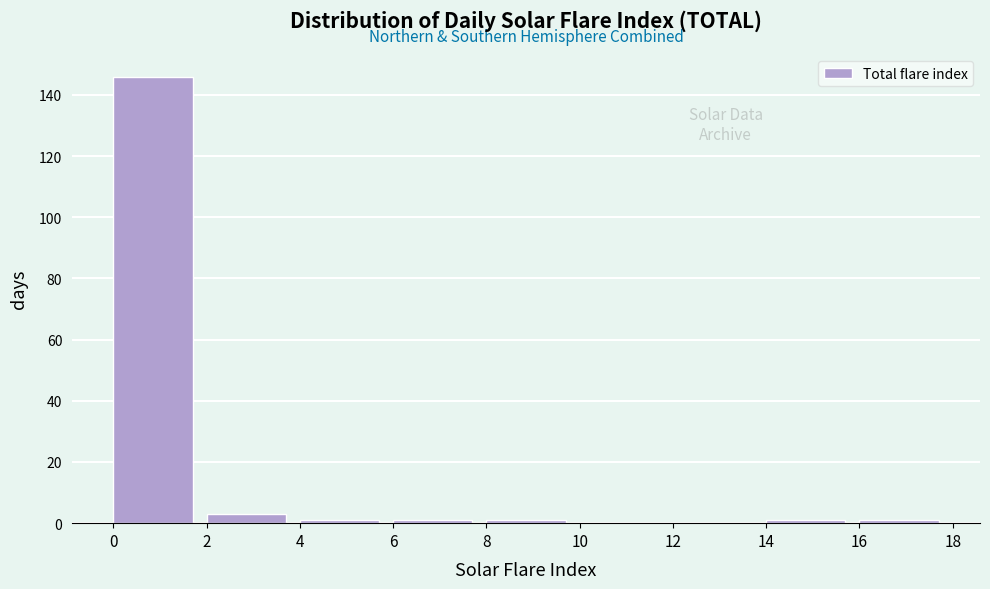

Reading left to right, list every bar in this chart as the range it spans on the x-axis followed by its height. The values are not printed on the chart, so give them approximately, as read against the axis.

0 to 2: 146
2 to 4: 4
4 to 6: under 2
6 to 8: under 2
8 to 10: under 2
10 to 12: 0
12 to 14: 0
14 to 16: under 2
16 to 18: under 2